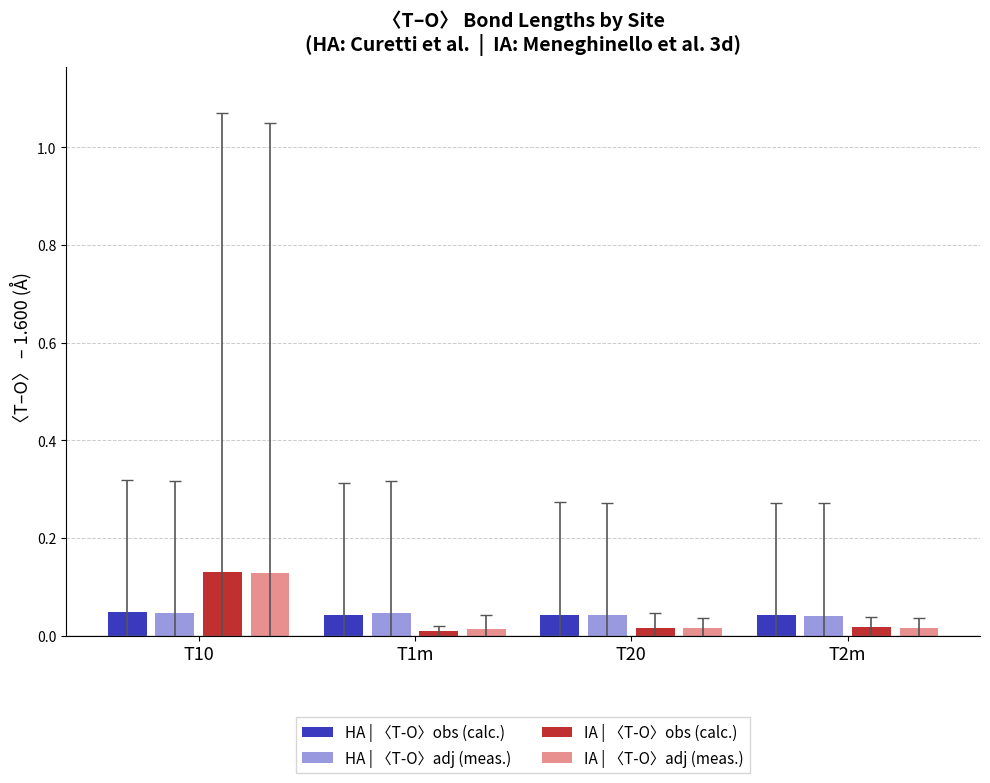

At how many categories does at least one series exceed 0?

4